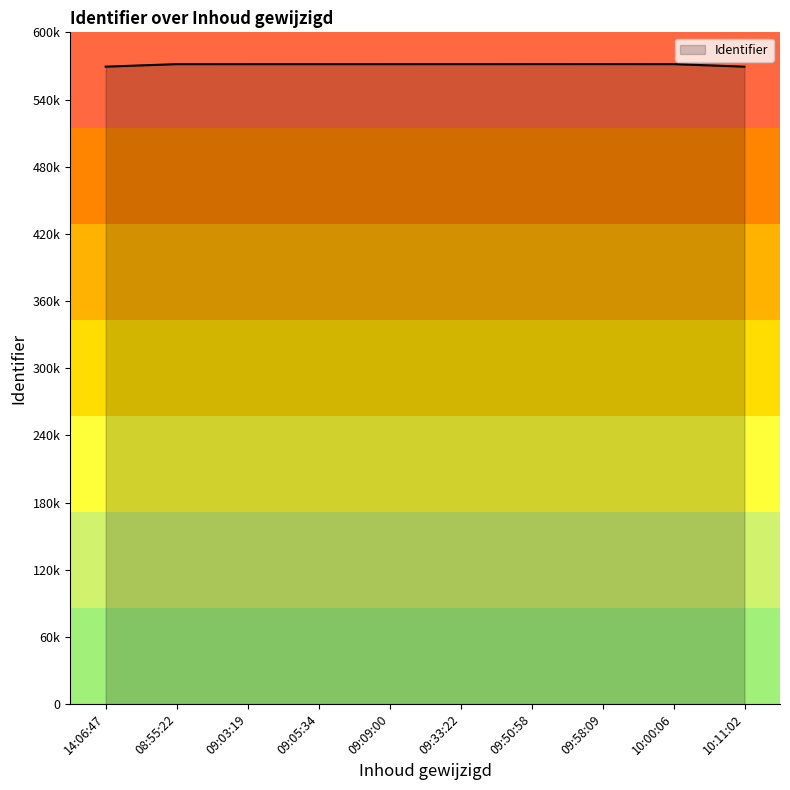

Rank the categories by value from lowest to highest.

2013-04-22 10:11:02, 2013-04-18 14:06:47, 2013-04-22 08:55:22, 2013-04-22 09:03:19, 2013-04-22 09:05:34, 2013-04-22 09:09:00, 2013-04-22 10:00:06, 2013-04-22 09:33:22, 2013-04-22 09:50:58, 2013-04-22 09:58:09